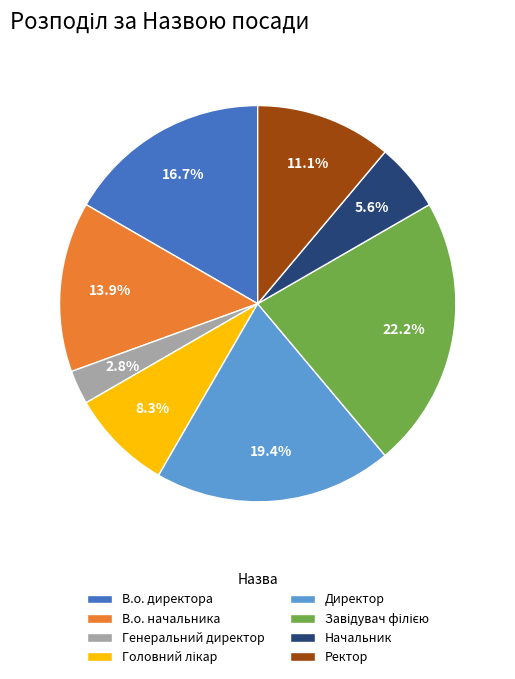

True or false: Генеральний директор accounts for 3% of the total.

True